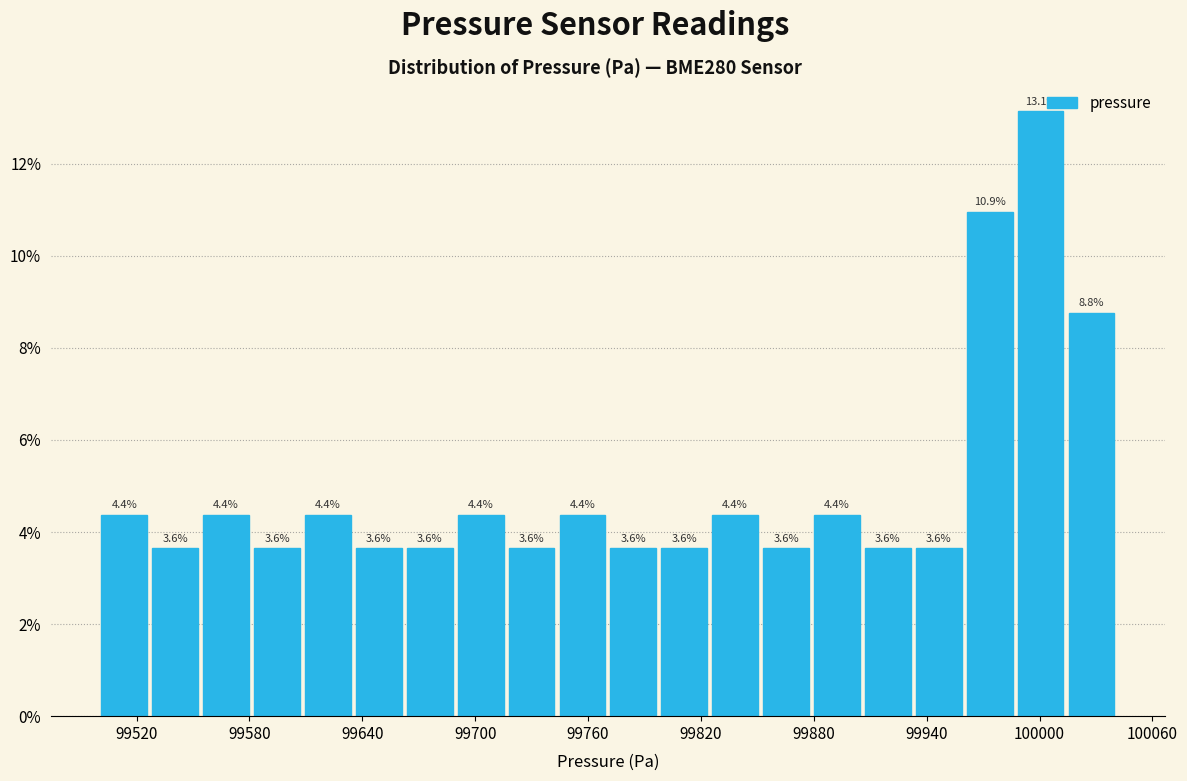

Around what value on the x-axis is the tallest bar? Give the approximate position of its centre, as read against the axis.

100000